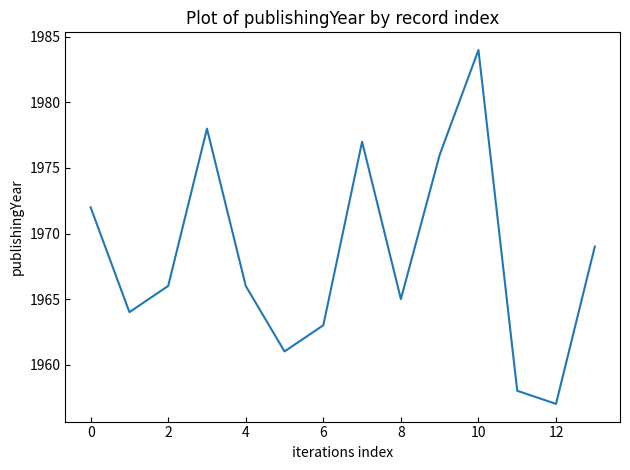

What is the difference between the maximum and minimum values?

27